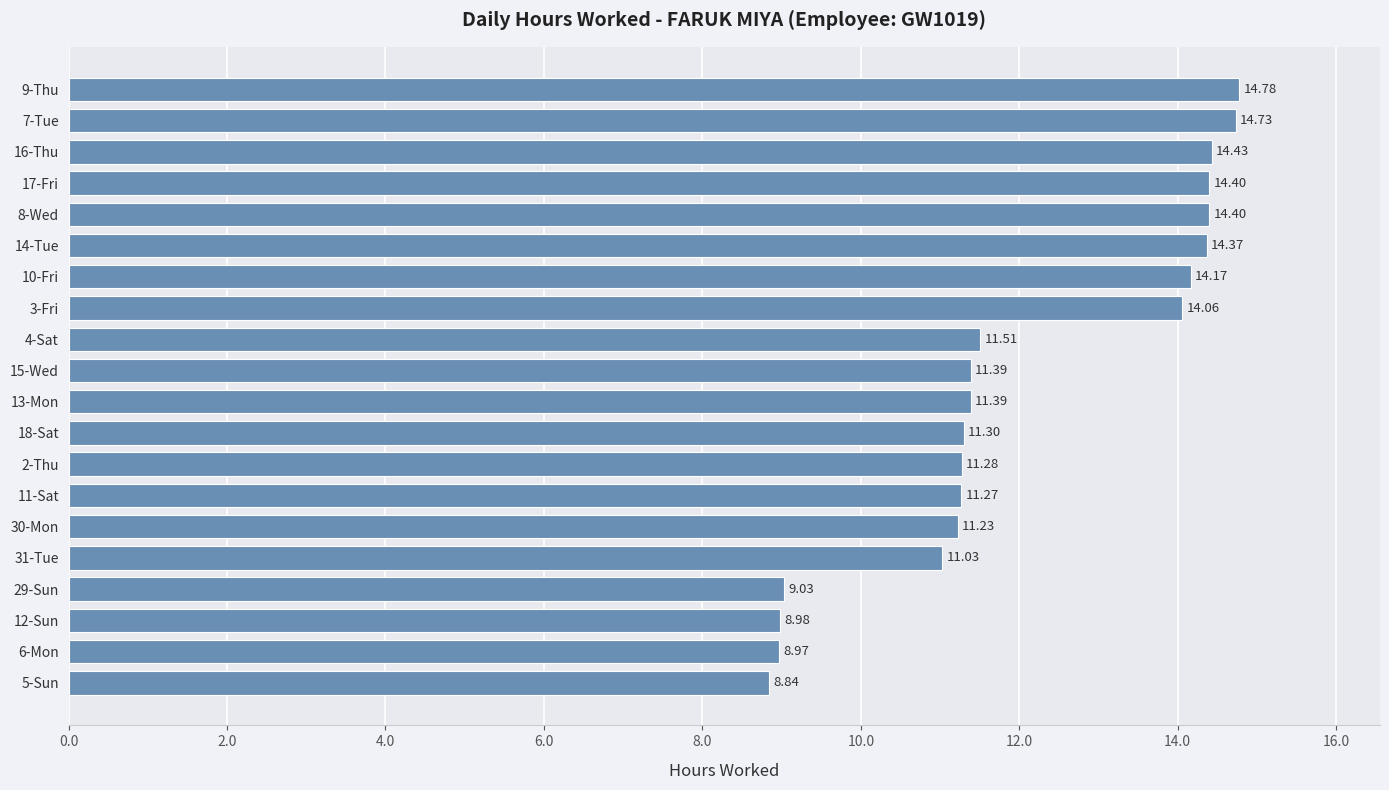

Are the bars grouped side by side (vs. stacked)?

No